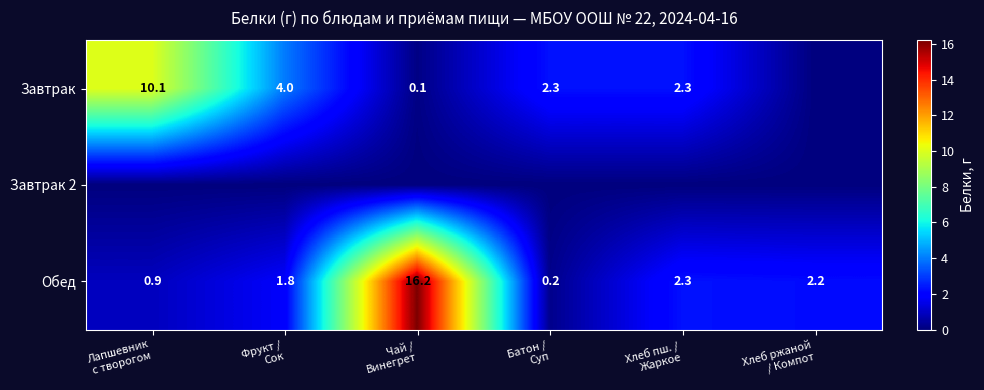

How many data points in Обед are less than 2?

3